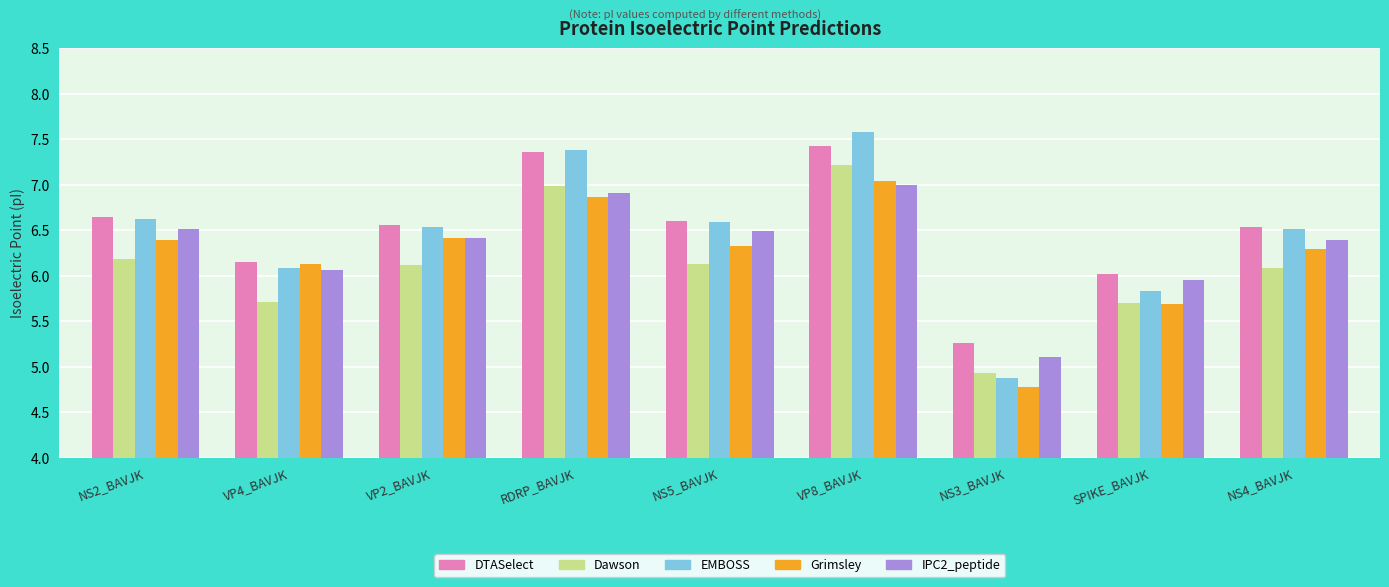

Which series has the widest spread of values?

EMBOSS